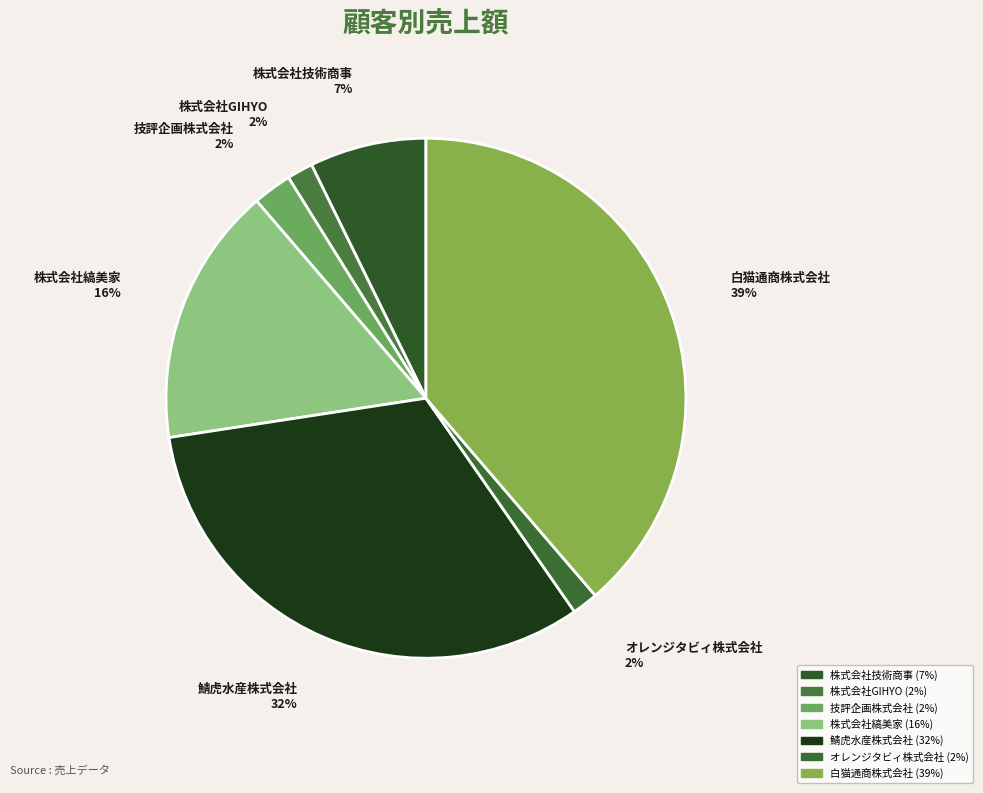

Does any single category account for the majority?

No